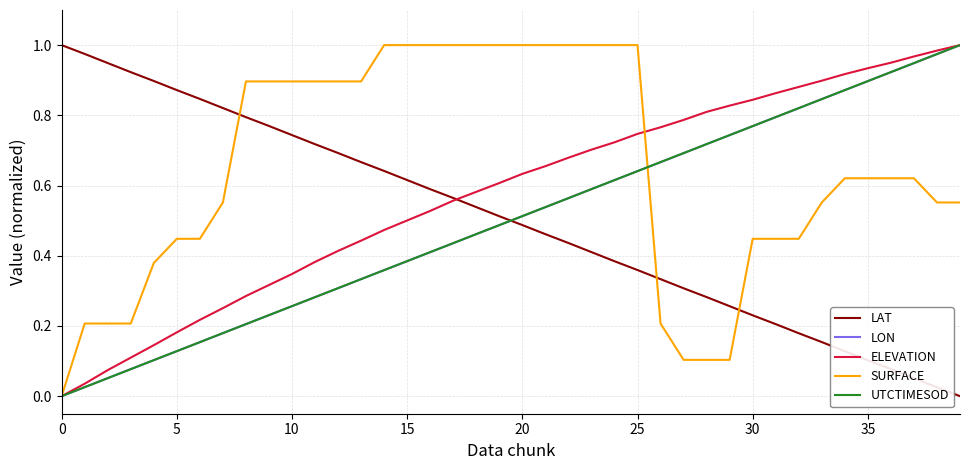

What are all the series names shown in the legend?

LAT, LON, ELEVATION, SURFACE, UTCTIMESOD